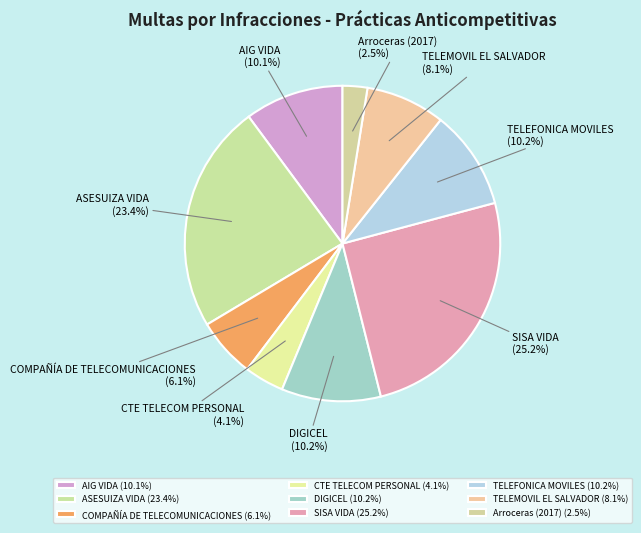

Which has a higher value, TELEMOVIL EL SALVADOR or COMPAÑÍA DE TELECOMUNICACIONES?

TELEMOVIL EL SALVADOR